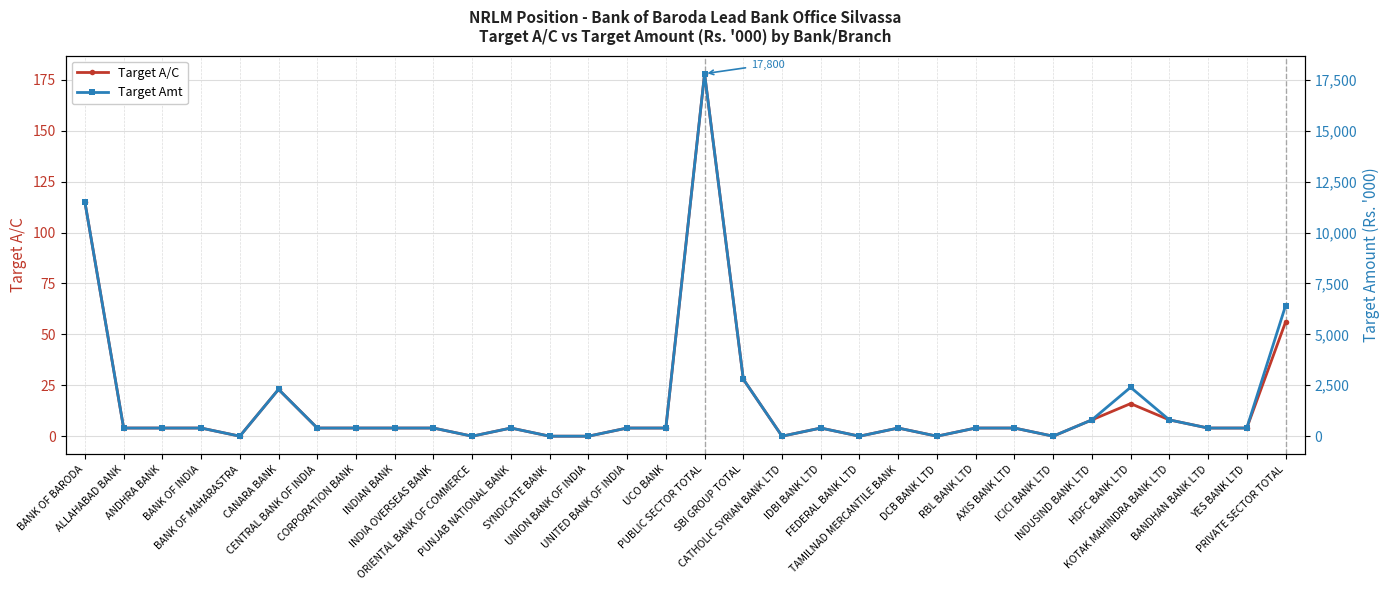

True or false: Target A/C and Target Amt cross at least once.

False